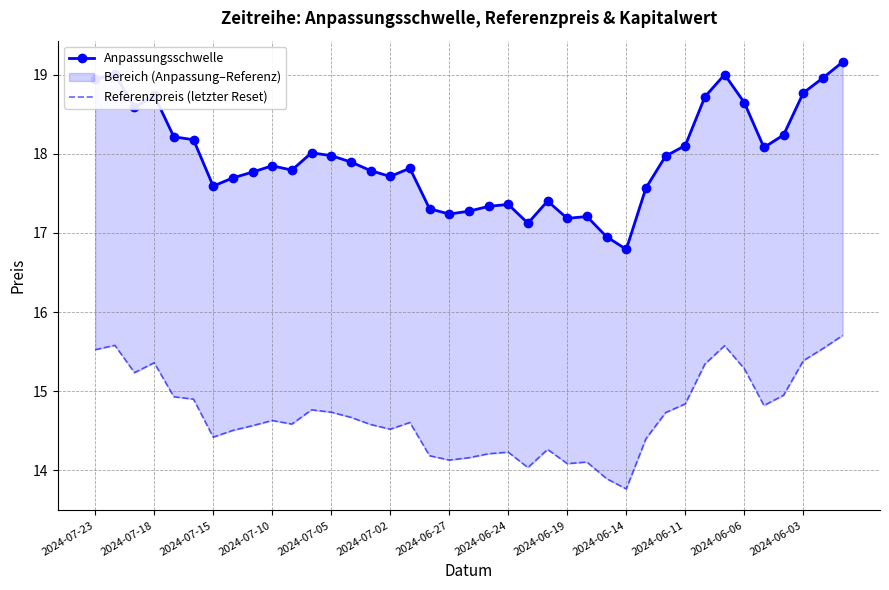

How many interior local peaks does the Anpassungsschwelle series have?

9